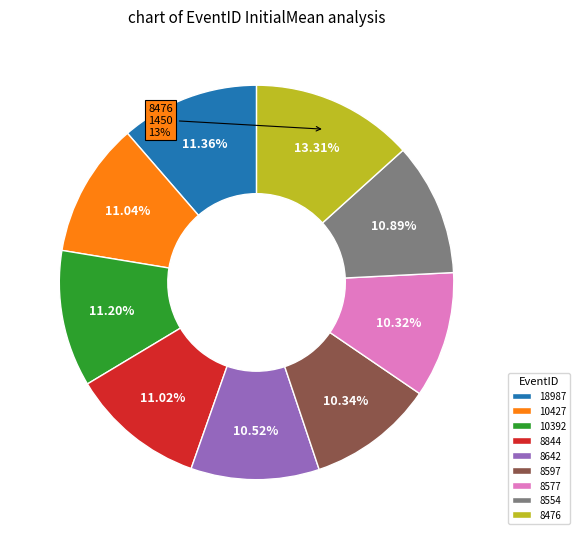

Is it true that 10392 is 24% of the pie?

False